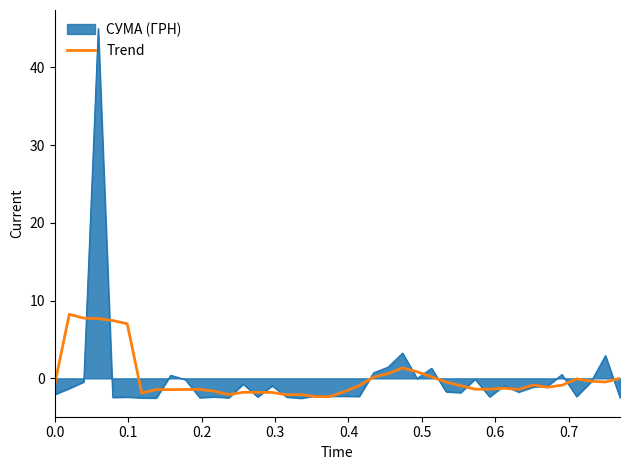

List the series in order of their peak value, highest first.

СУМА (ГРН), Trend